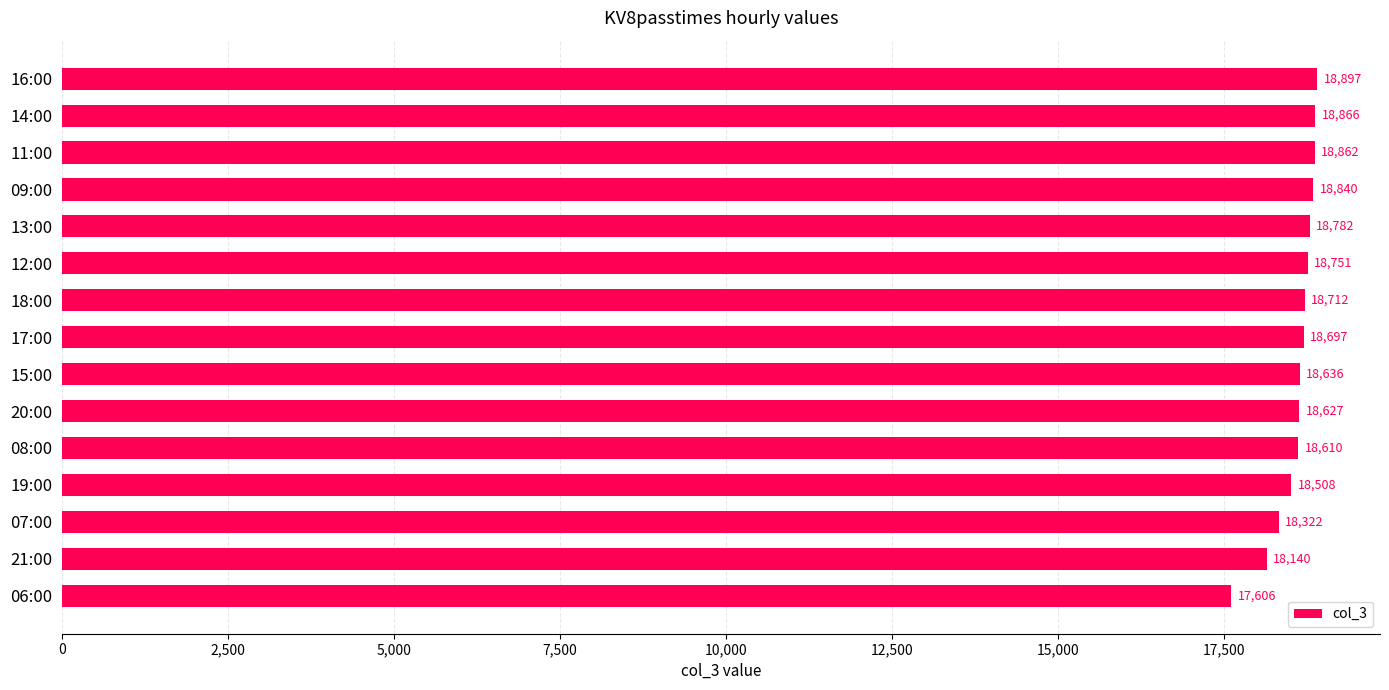

The chart shows a value of 8288 at 16:00. True or false?

False